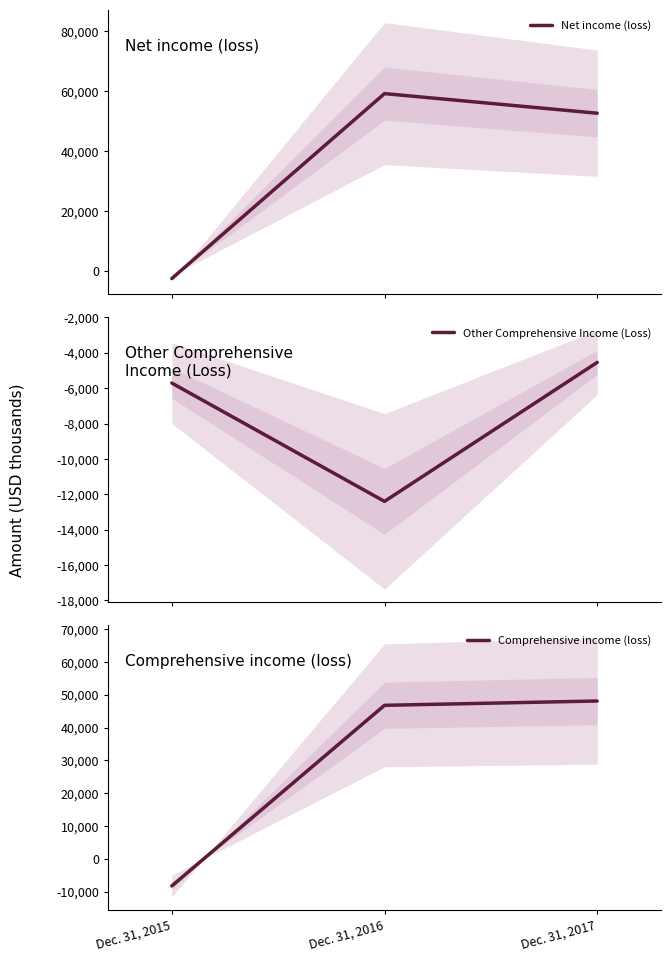

What is the difference between the highest and lowest values at Dec. 31, 2017?

57191